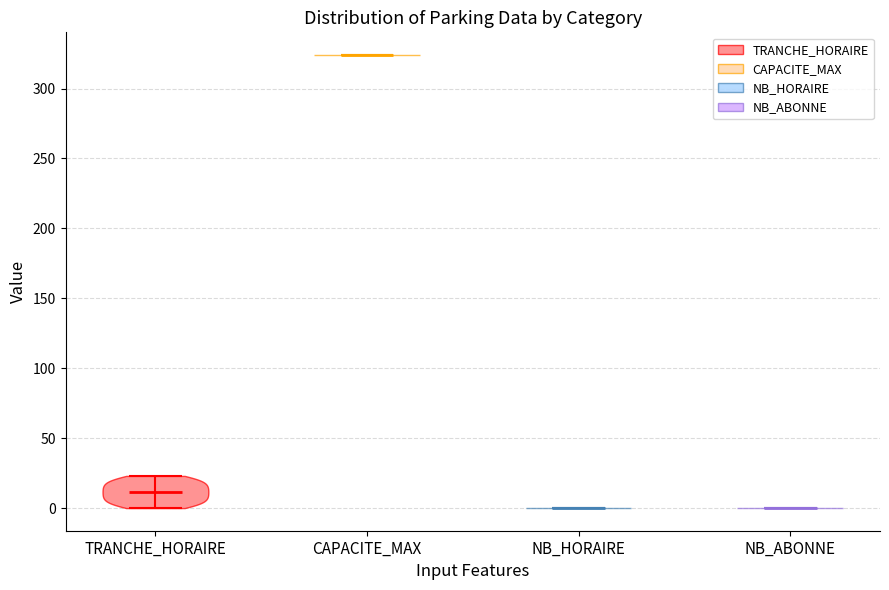

What is the highest point the violin for TRANCHE_HORAIRE reaches on the y-axis? The values are not printed on the chart, so give them approximately, as read against the axis.

25